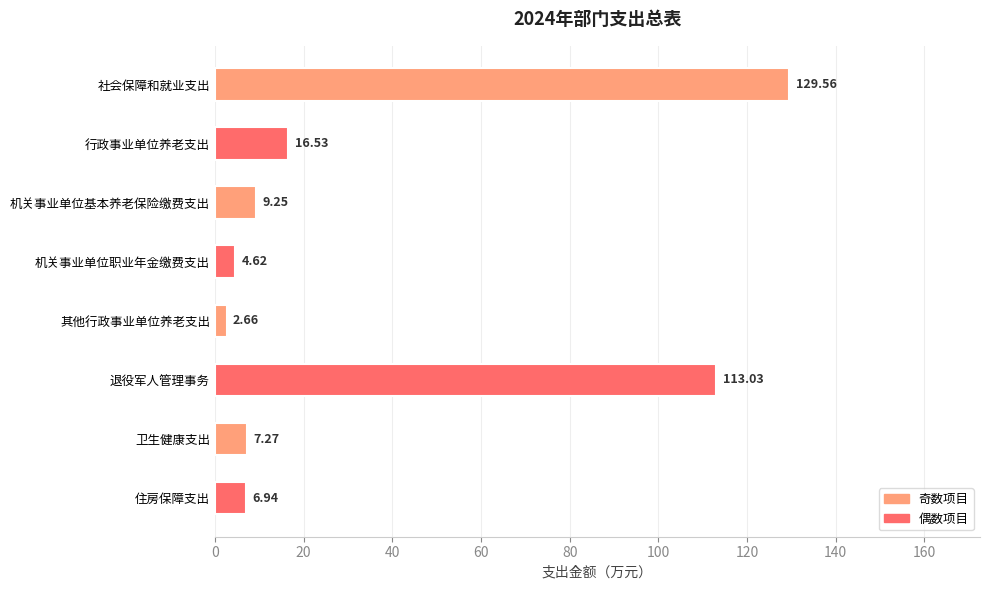

Rank the categories by value from highest to lowest.

社会保障和就业支出, 退役军人管理事务, 行政事业单位养老支出, 机关事业单位基本养老保险缴费支出, 卫生健康支出, 住房保障支出, 机关事业单位职业年金缴费支出, 其他行政事业单位养老支出